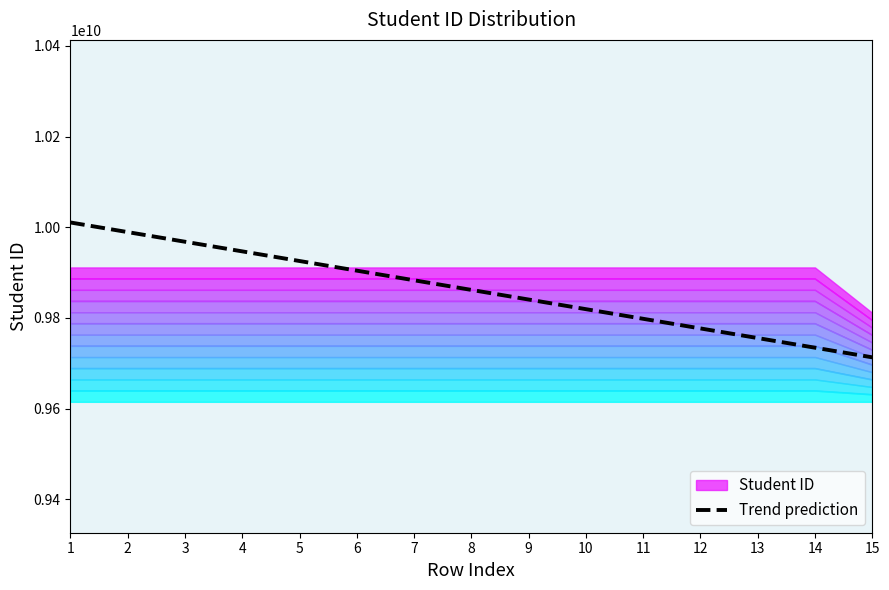

How many lines are shown in the chart?

1